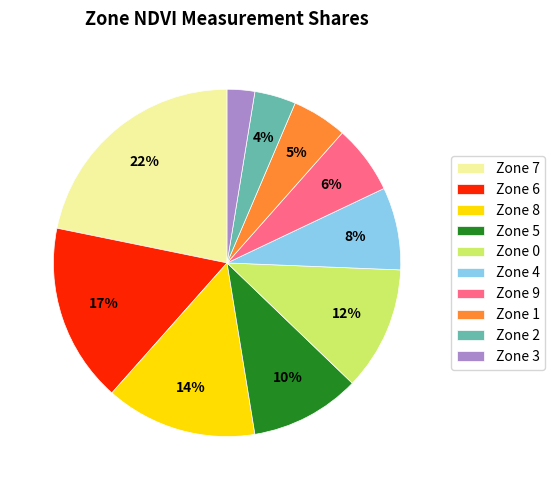

Is it true that Zone 6 is 17% of the pie?

True